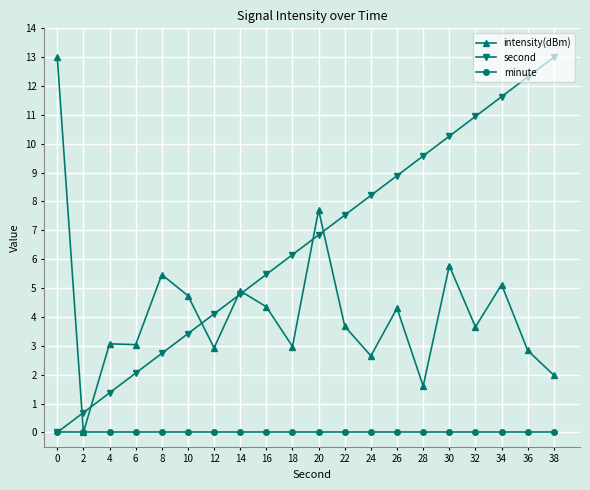

The second series shows 16.3 at 36. True or false?

False